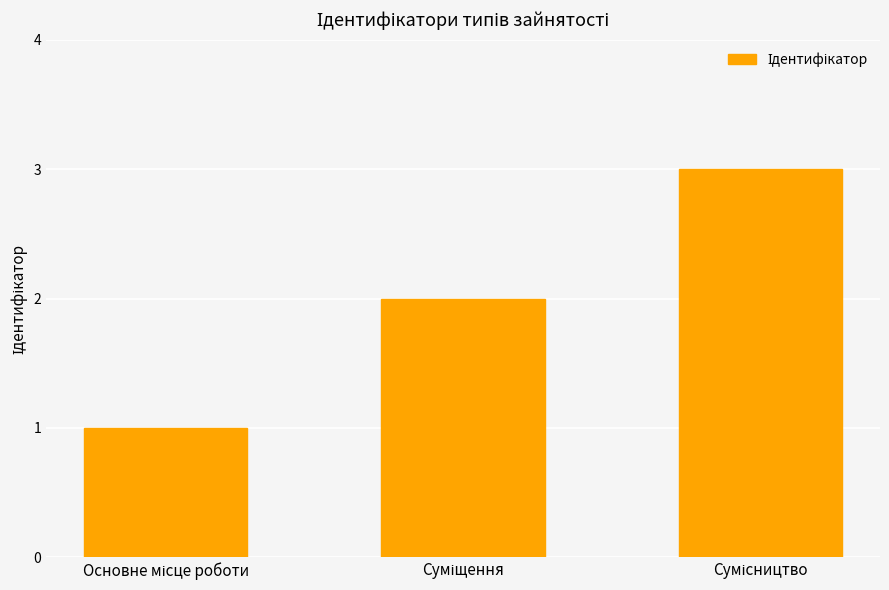

How many bars are there in total?

3